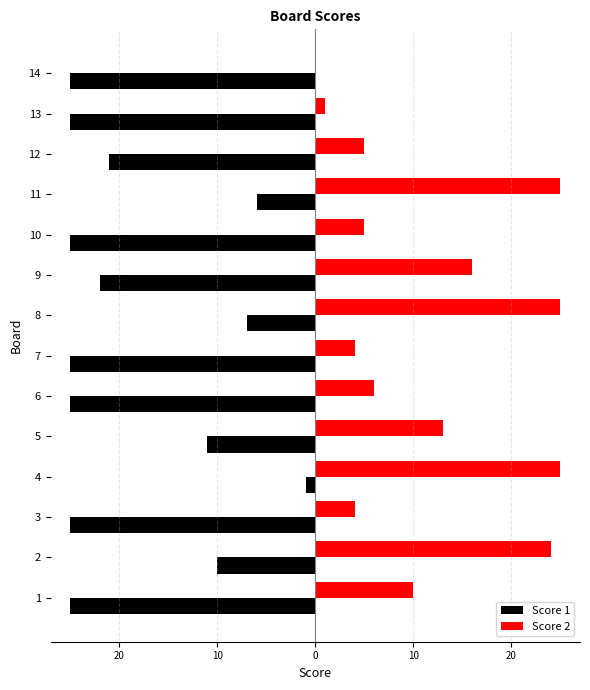

How many distinct data groups are displayed?

2